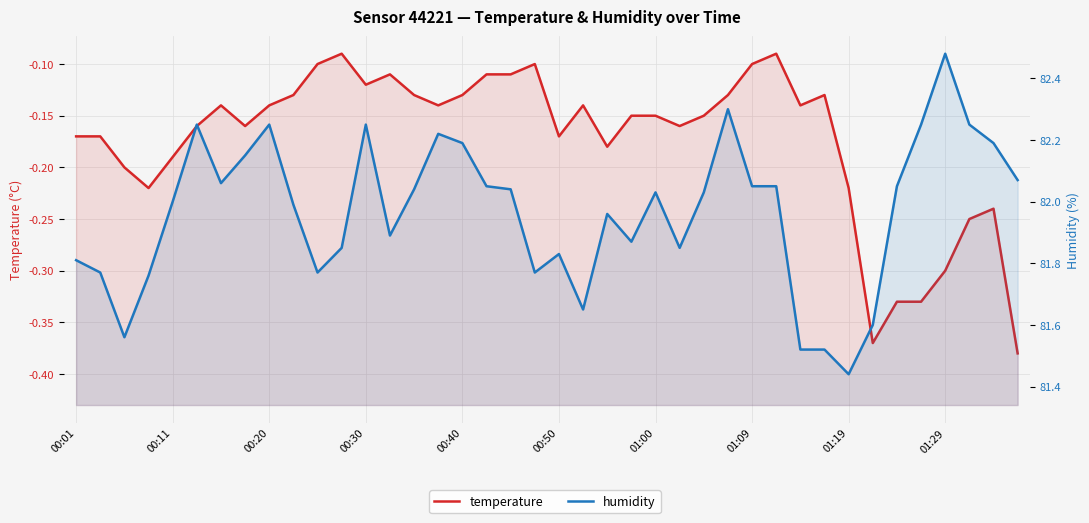

How many interior local peaks does the humidity series have?

9